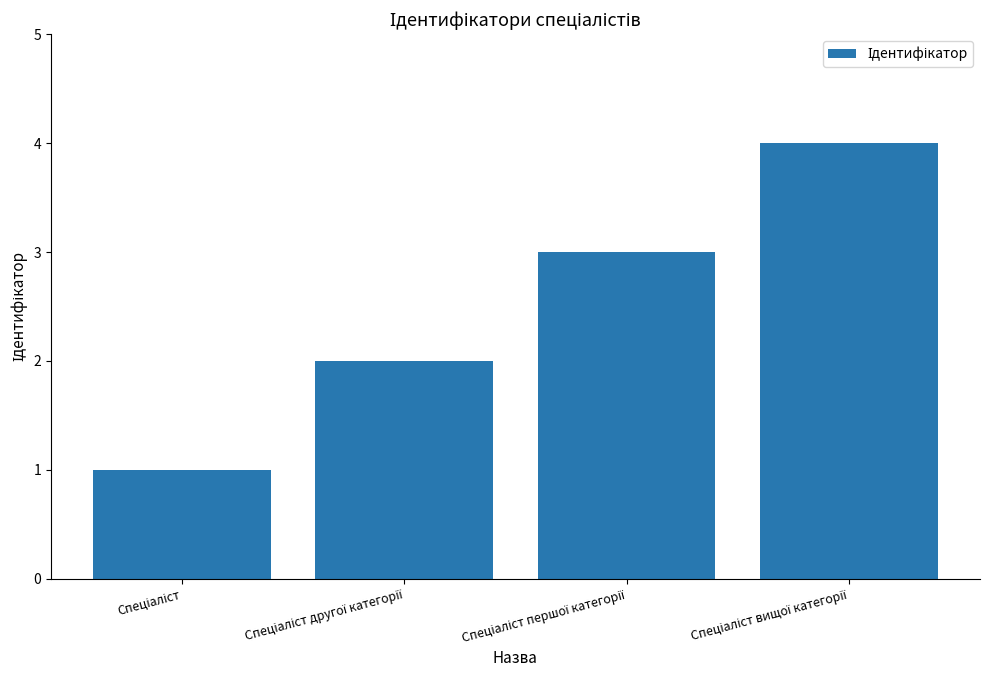

What is the maximum value shown in the chart?

4